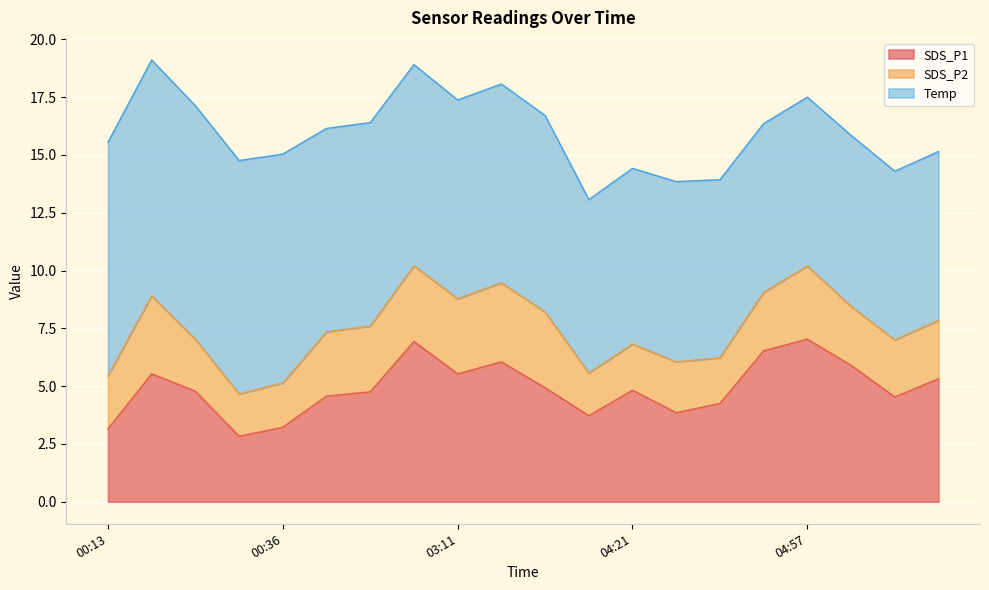

Which series has the widest spread of values?

SDS_P1